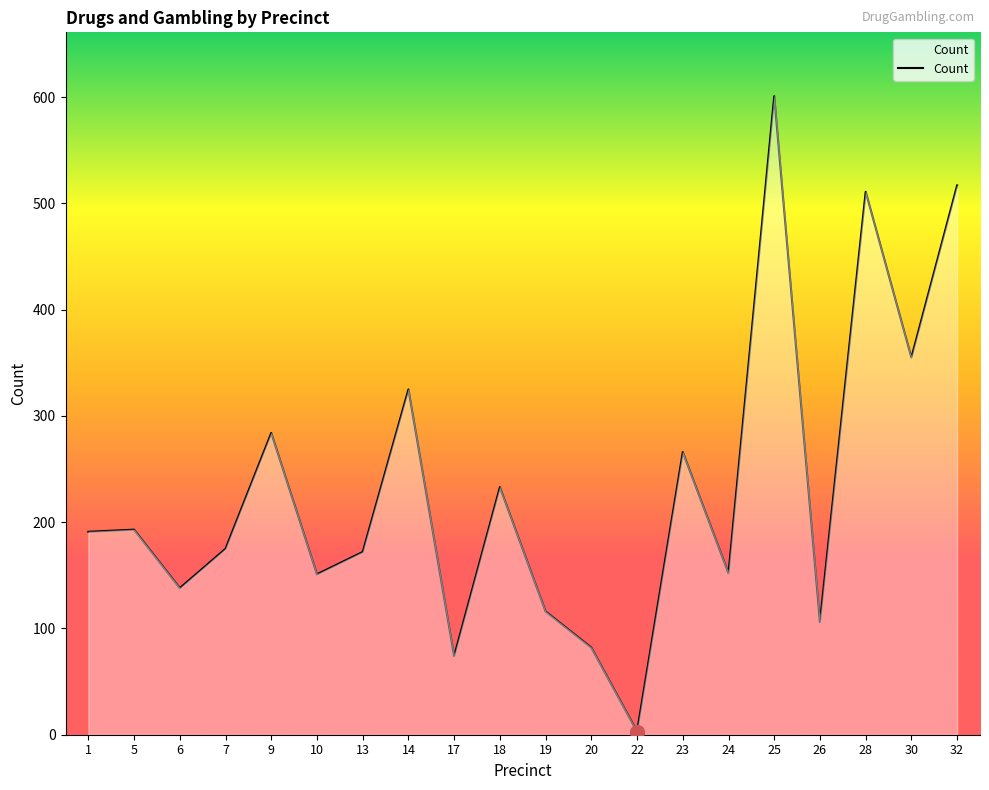

Read the value at 19.

116